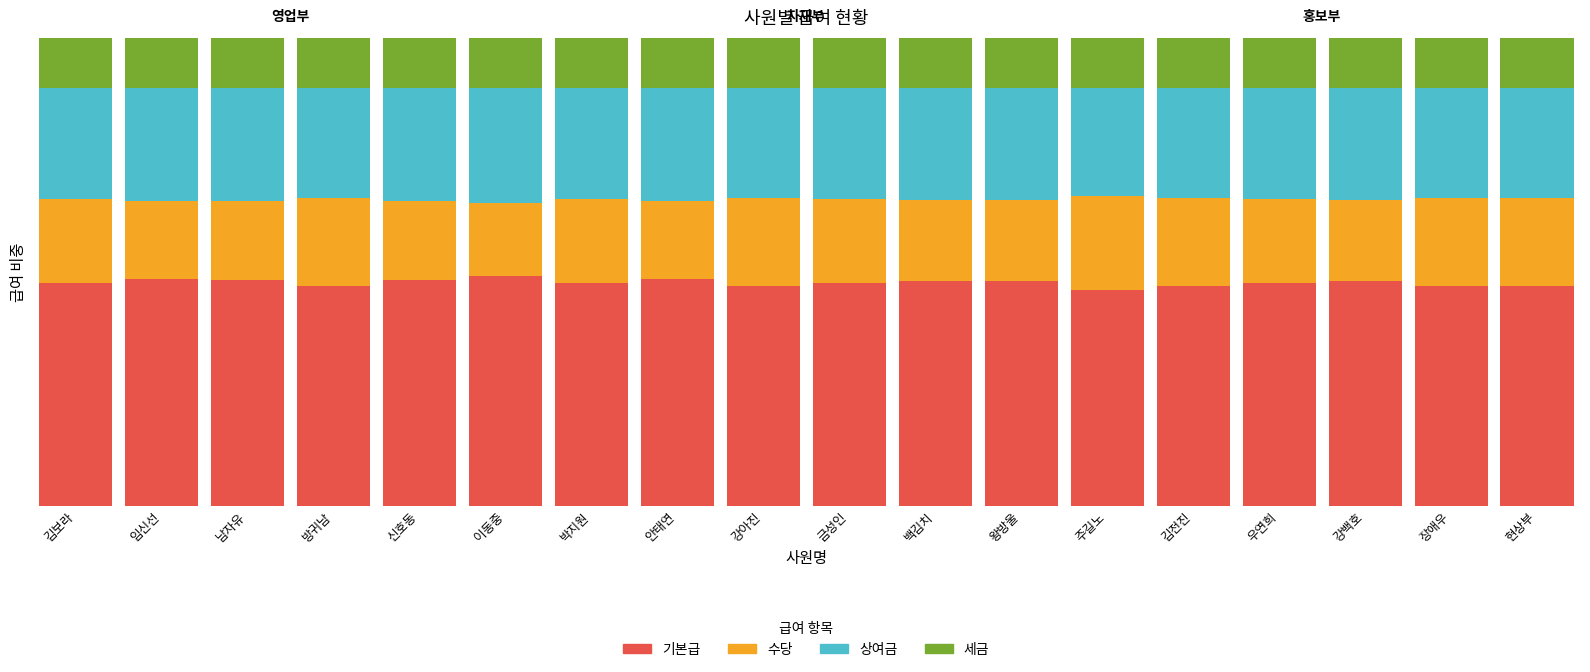

What are all the series names shown in the legend?

기본급, 수당, 상여금, 세금